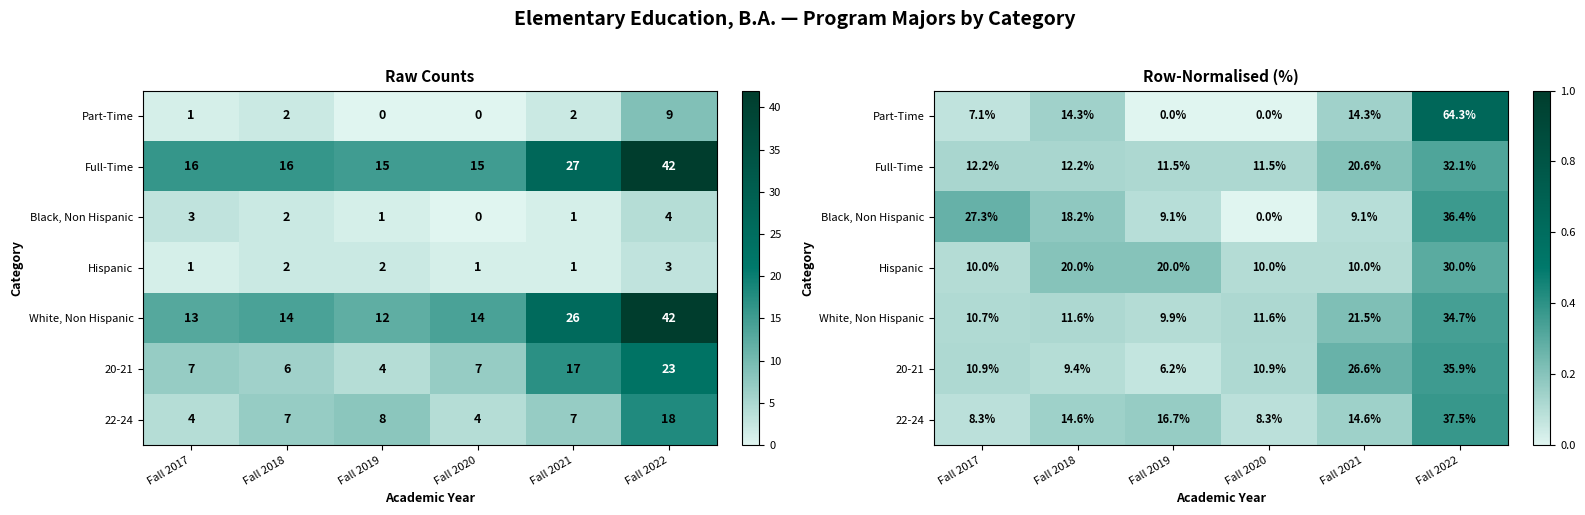

What is the difference between the maximum and minimum values in the 20-21 series?

0.3